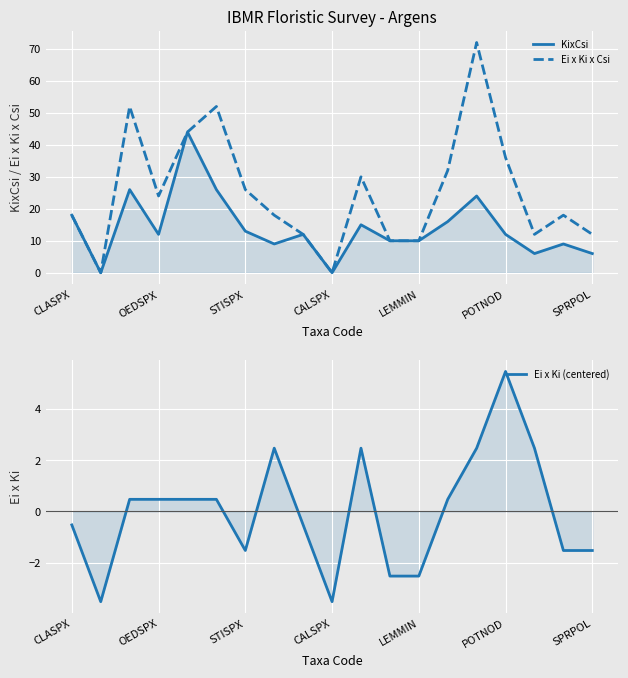

Between STISPX and 13, which series saw the biggest shift?

Ei x Ki x Csi